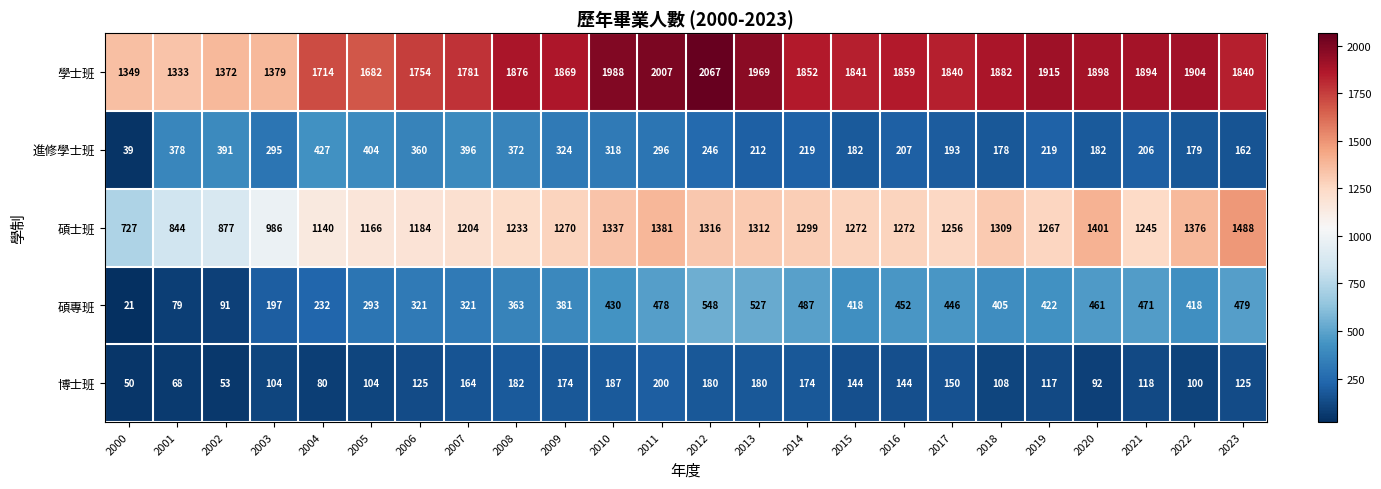

How many values in the 碩專班 series are below 418?

11